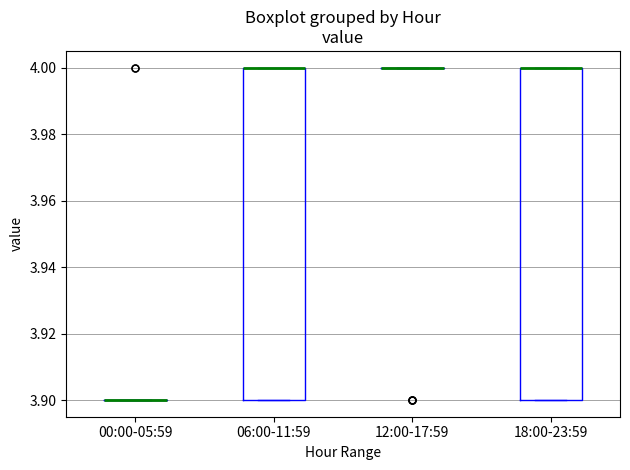

Reading left to right, transcribe this box plot: for each box, give where its median line is, the range the box spans, and where its two whiskers end, as read against the y-axis. The values are not printed on the chart, so give them approximately, as read against the axis.

00:00-05:59: box collapsed to a line at 3.9, whiskers 3.9 to 3.9
06:00-11:59: median 4.0 (drawn on the box's upper edge), box 3.9 to 4.0, whiskers 3.9 to 4.0
12:00-17:59: box collapsed to a line at 4.0, whiskers 4.0 to 4.0
18:00-23:59: median 4.0 (drawn on the box's upper edge), box 3.9 to 4.0, whiskers 3.9 to 4.0